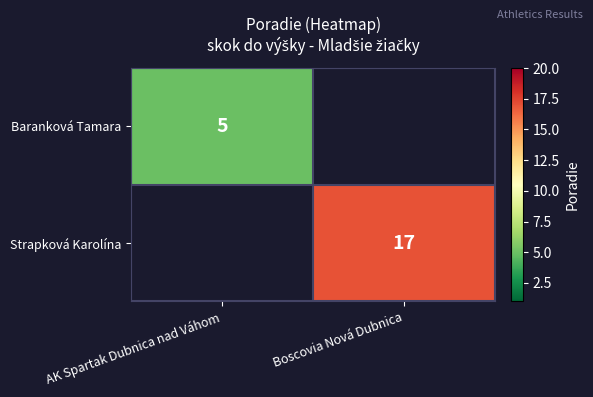

The Baranková Tamara series shows 5 at AK Spartak Dubnica nad Váhom. True or false?

True